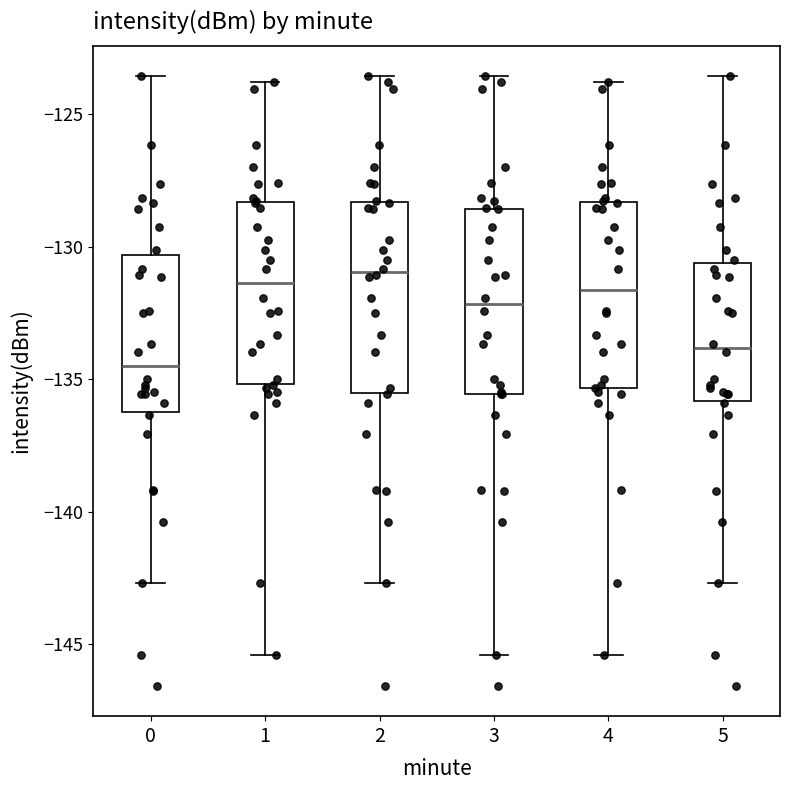

Reading left to right, transcribe this box plot: for each box, give where its median line is, the range the box spans, and where its two whiskers end, as read against the y-axis. The values are not printed on the chart, so give them approximately, as read against the axis.

0: median -134.5, box -136.0 to -130.5, whiskers -142.5 to -123.5
1: median -131.5, box -135.0 to -128.5, whiskers -145.5 to -124.0
2: median -131.0, box -135.5 to -128.5, whiskers -142.5 to -123.5
3: median -132.0, box -135.5 to -128.5, whiskers -145.5 to -123.5
4: median -131.5, box -135.5 to -128.5, whiskers -145.5 to -124.0
5: median -134.0, box -136.0 to -130.5, whiskers -142.5 to -123.5